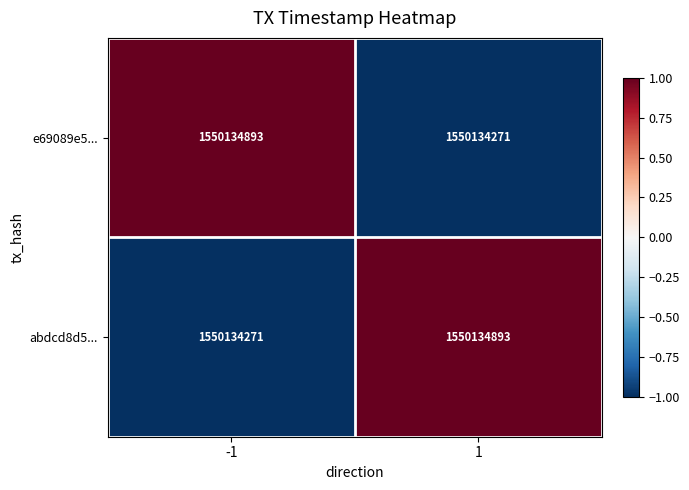

Is the value of abdcd8d5... at -1 greater than the value of e69089e5... at -1?

No